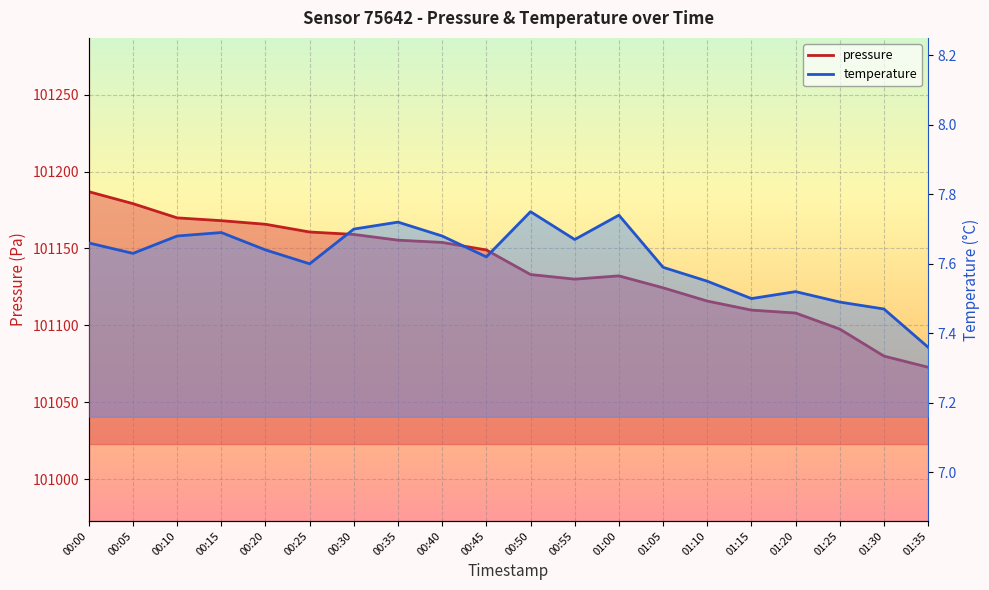

What is the sum of the temperature values at 01:10 and 00:30?

15.2